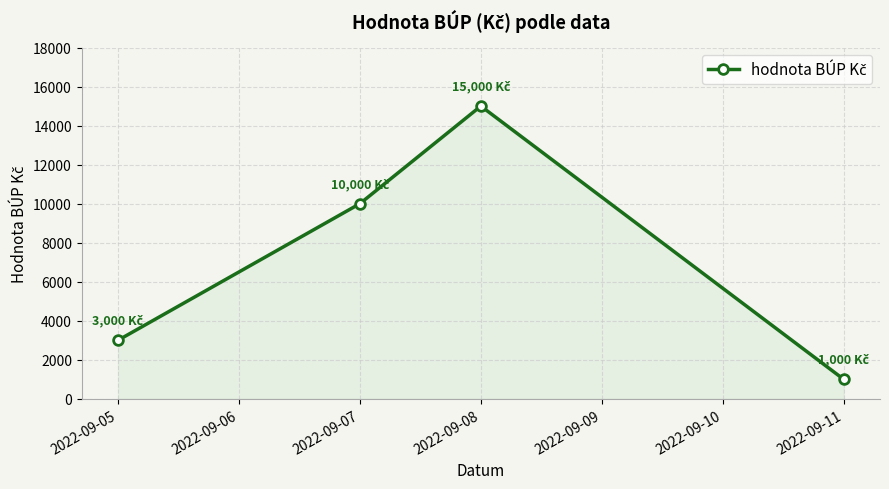

True or false: the data has more than 0 interior local peaks.

True